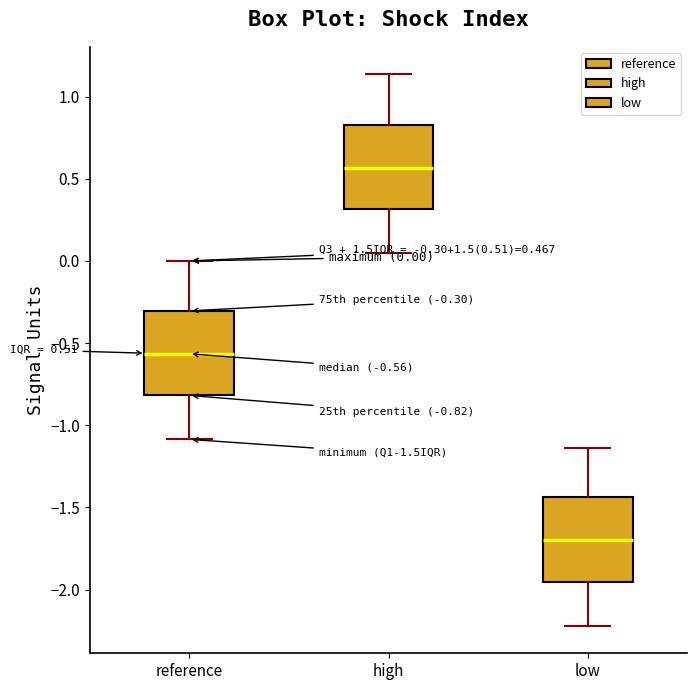

Which box's median line is the highest?

high